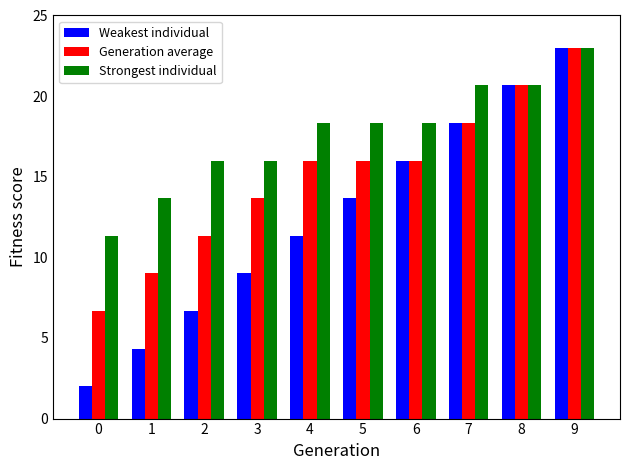

What are all the series names shown in the legend?

Weakest individual, Generation average, Strongest individual